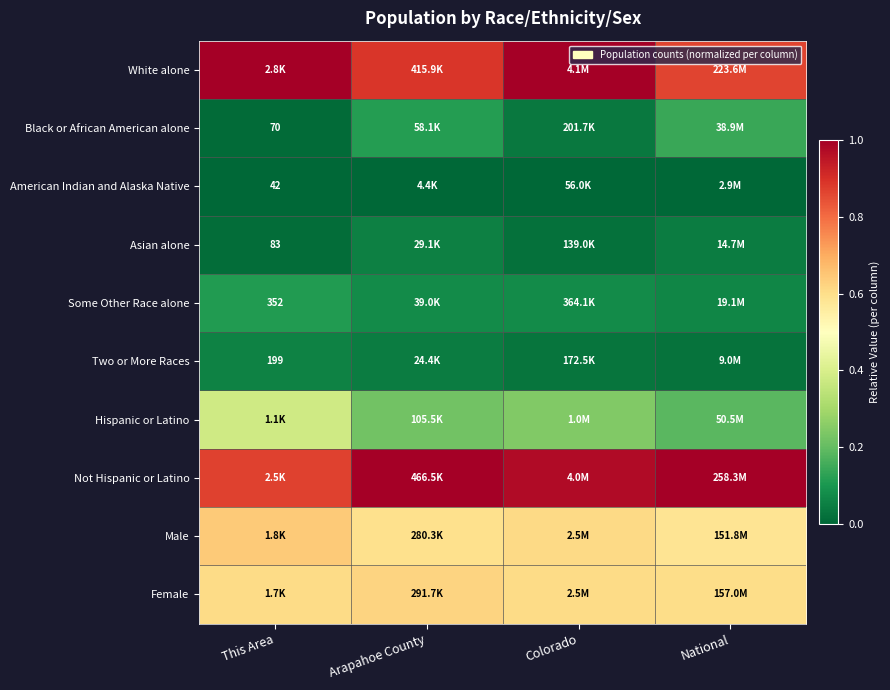

How many data points does each series have?

4